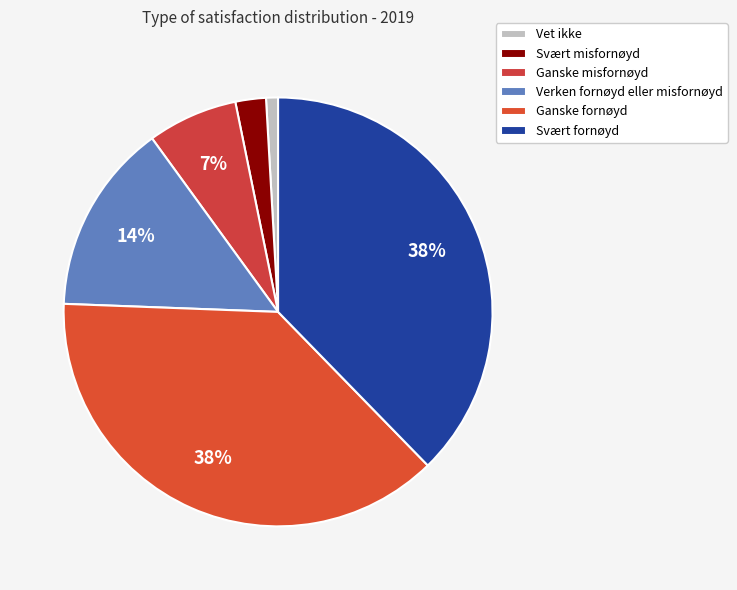

What is the largest slice in the pie chart?

Ganske fornøyd